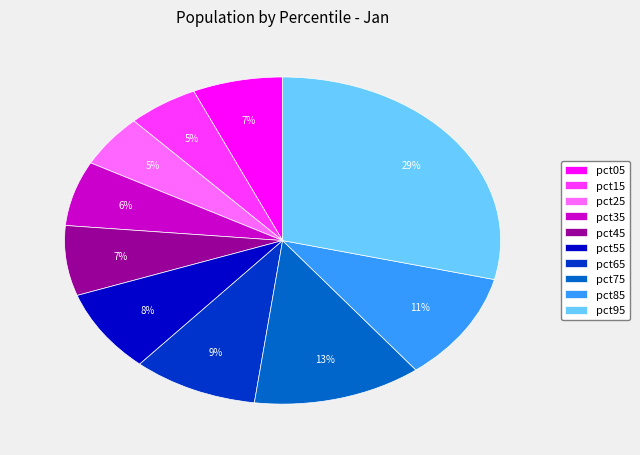

Is there a majority slice in this chart?

No